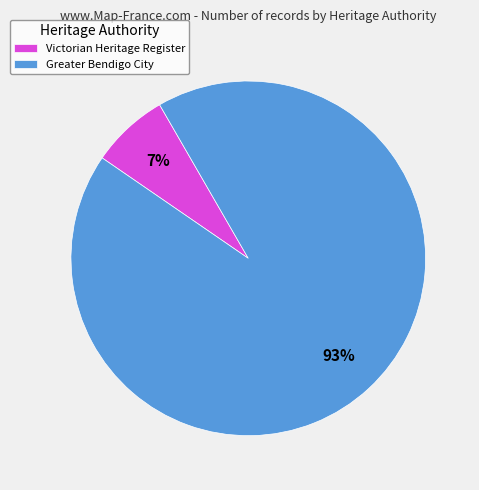

Which has a higher value, Greater Bendigo City or Victorian Heritage Register?

Greater Bendigo City